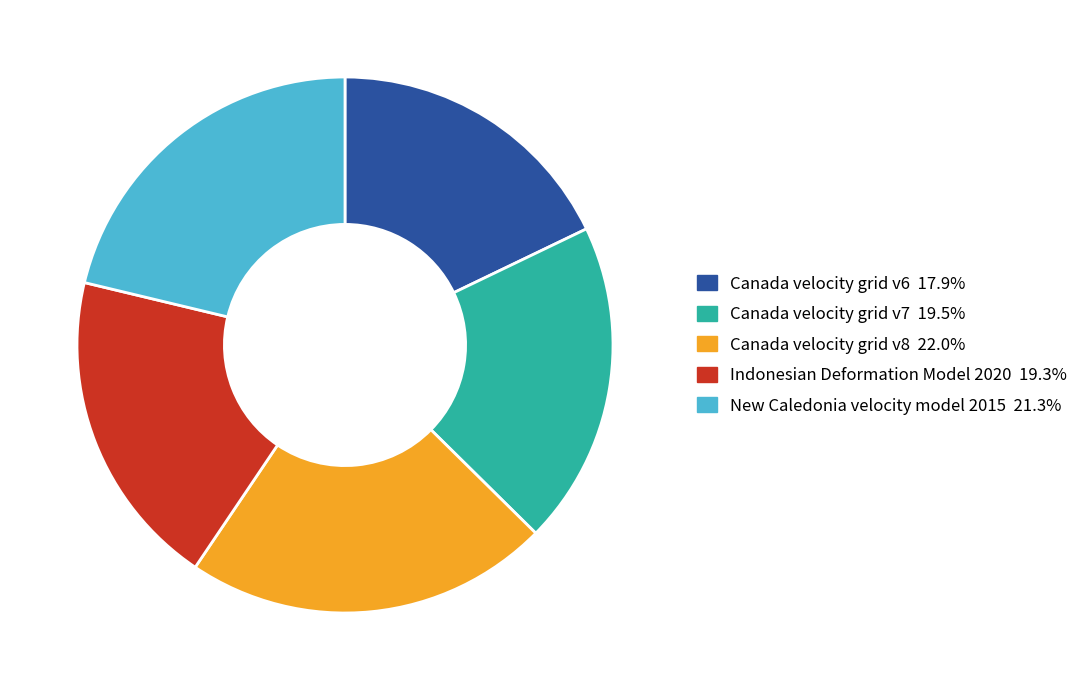

Between Canada velocity grid v6 and New Caledonia velocity model 2015, which is larger?

New Caledonia velocity model 2015